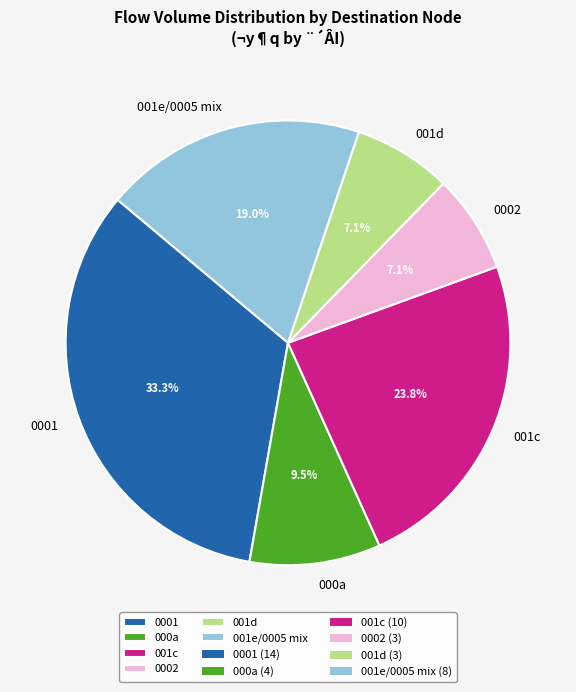

Is the sum of 0001 and 001c greater than half?

Yes